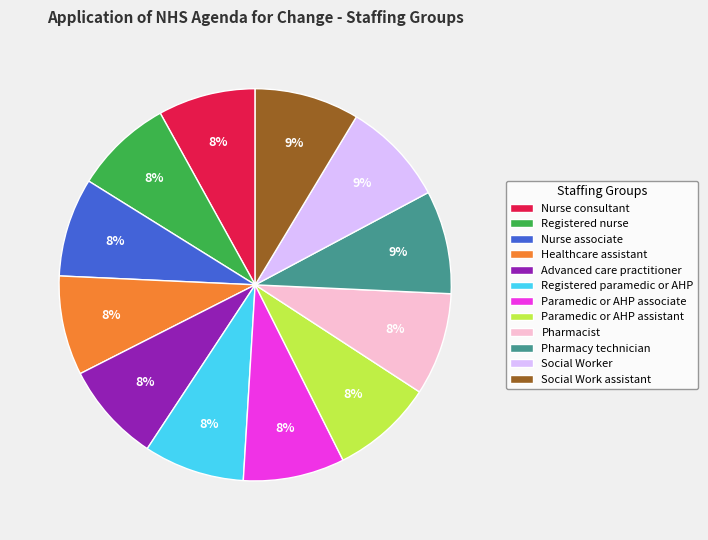

Does Healthcare assistant represent more than half of the total?

No